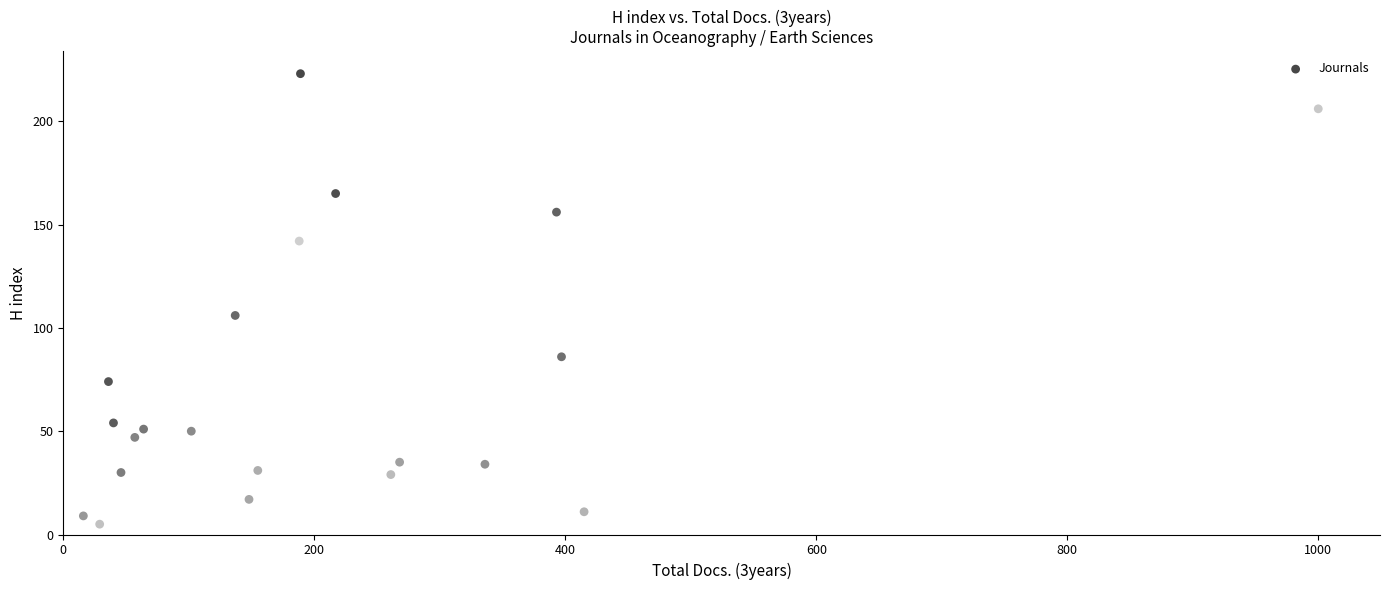

What Y value in the scatter plot is closest to 114?

106